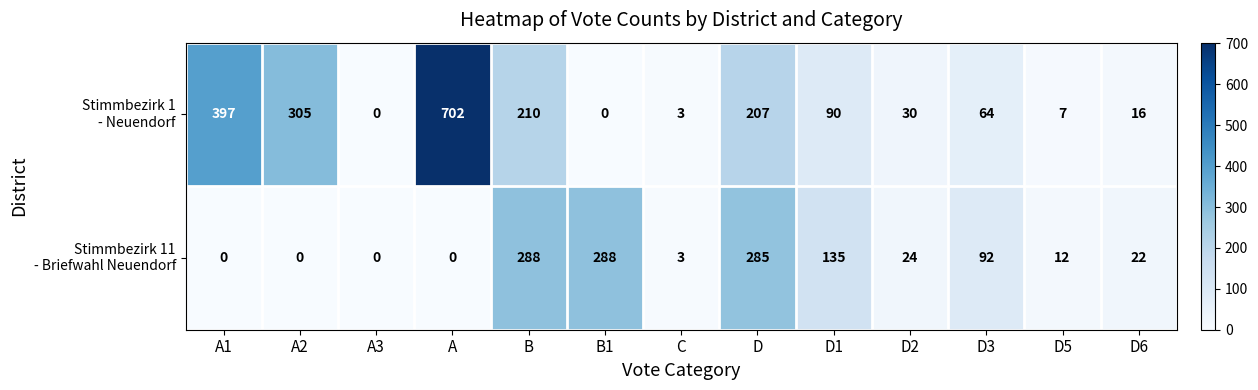

What is the total value across all series at D5?

19